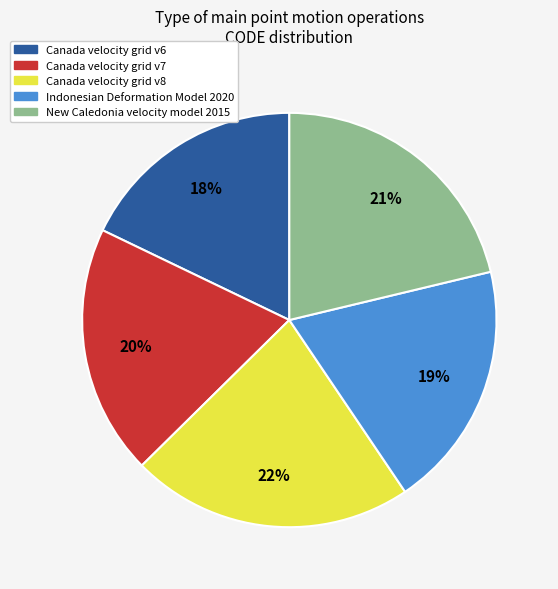

To the nearest percent, what portion does New Caledonia velocity model 2015 represent?

21%